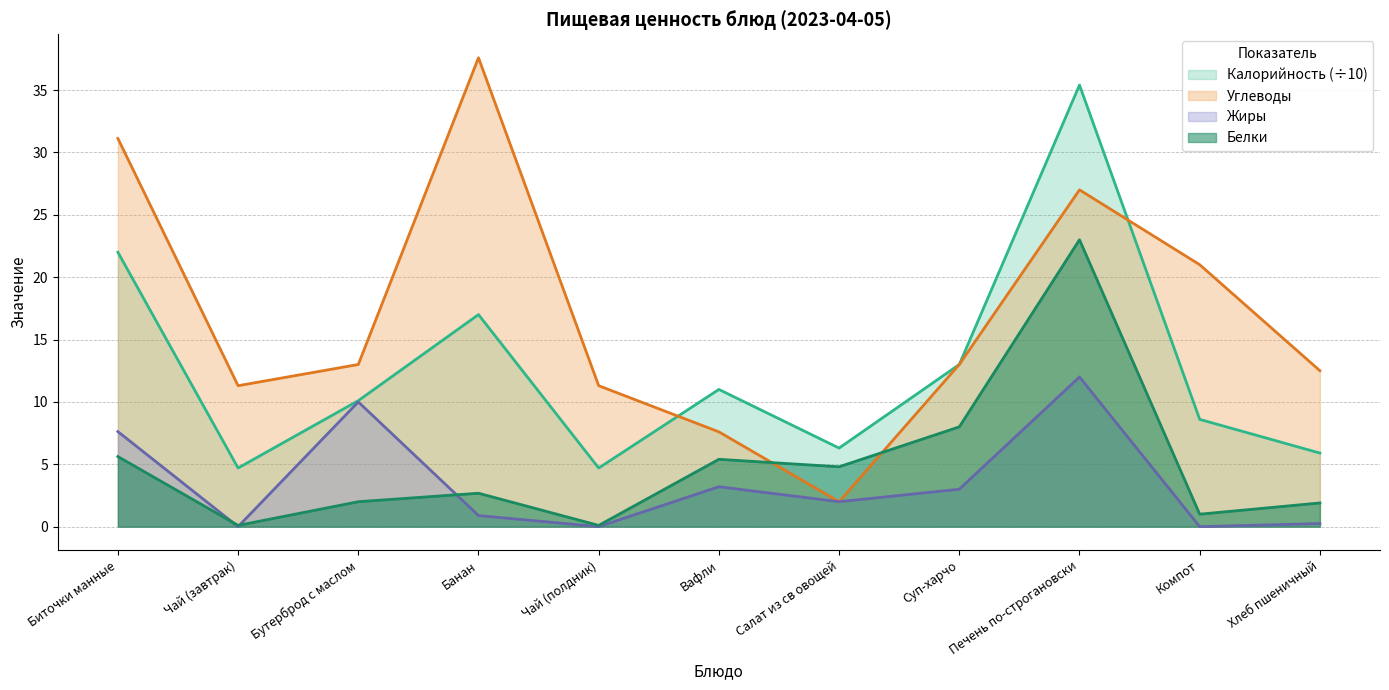

Where is the first local maximum for Углеводы?

Банан